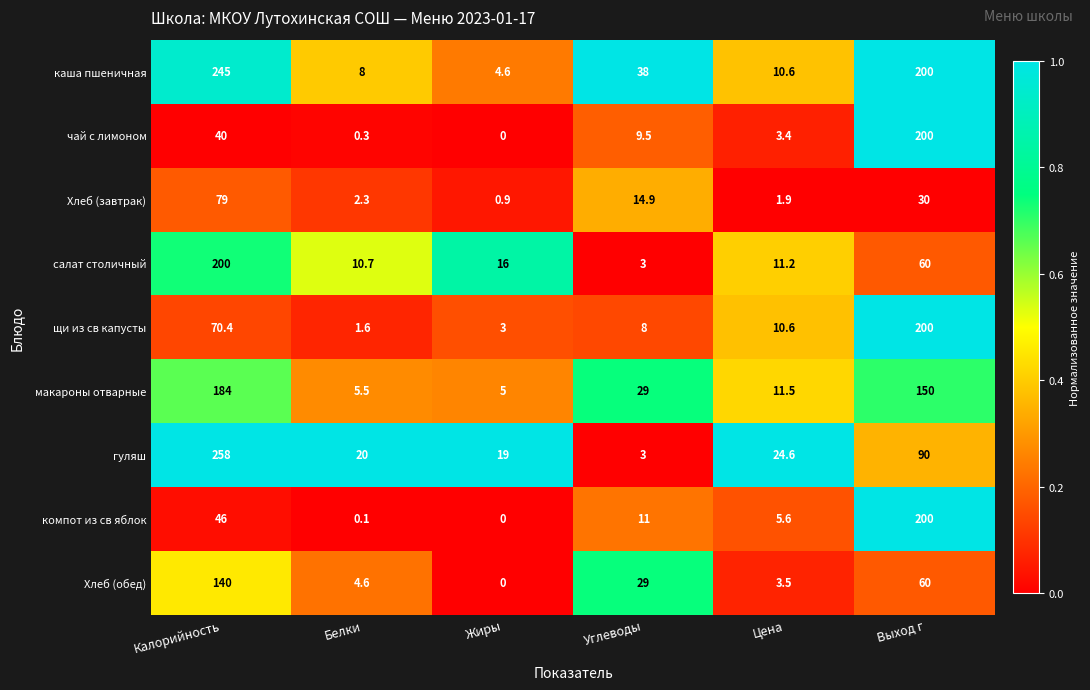

Which series has the largest total across all categories?

каша пшеничная